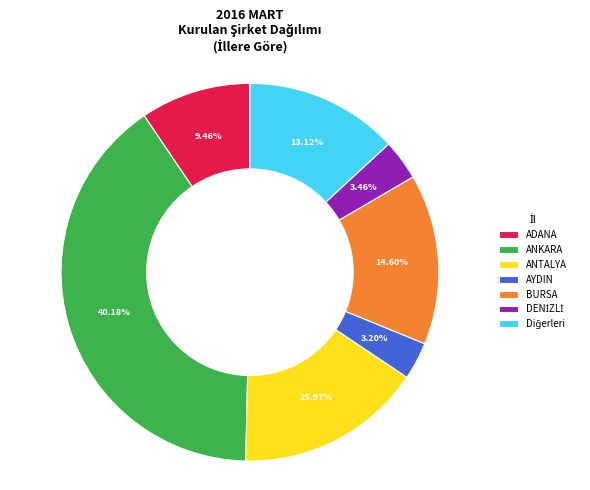

To the nearest percent, what percentage of the pie is ANTALYA?

16%